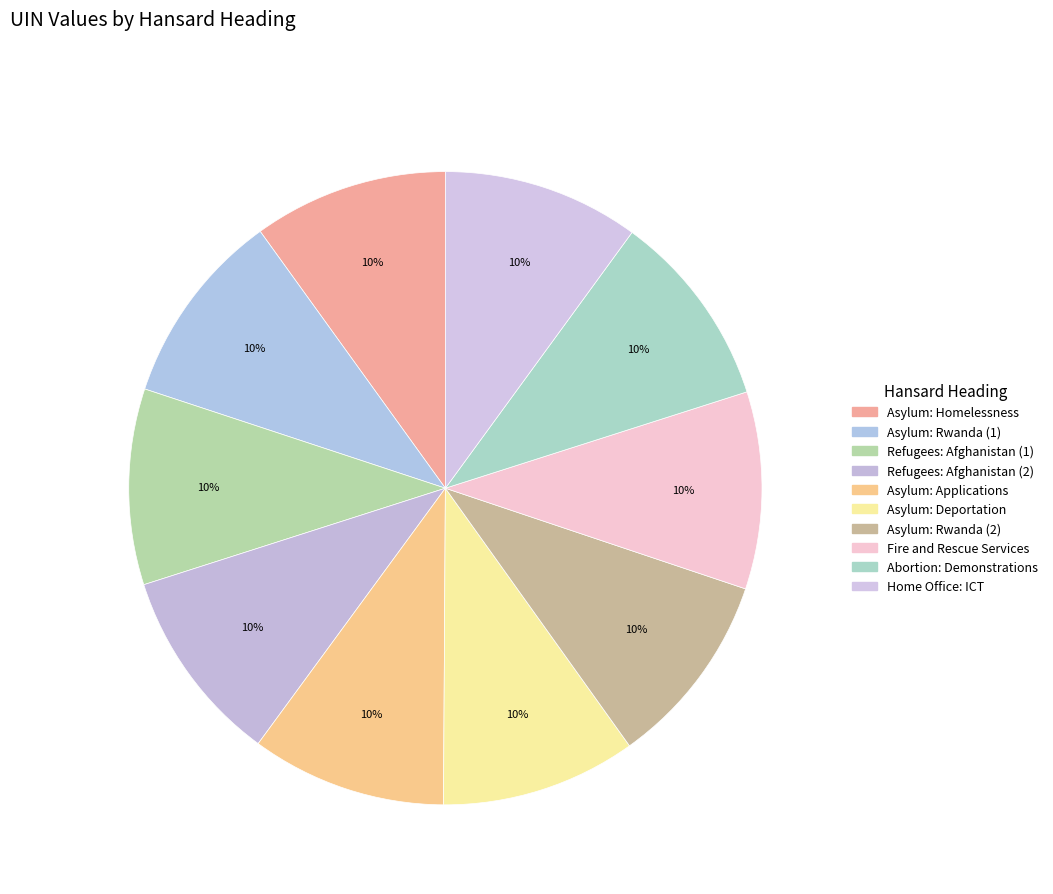

Which category has the biggest portion of the pie?

Fire and Rescue Services